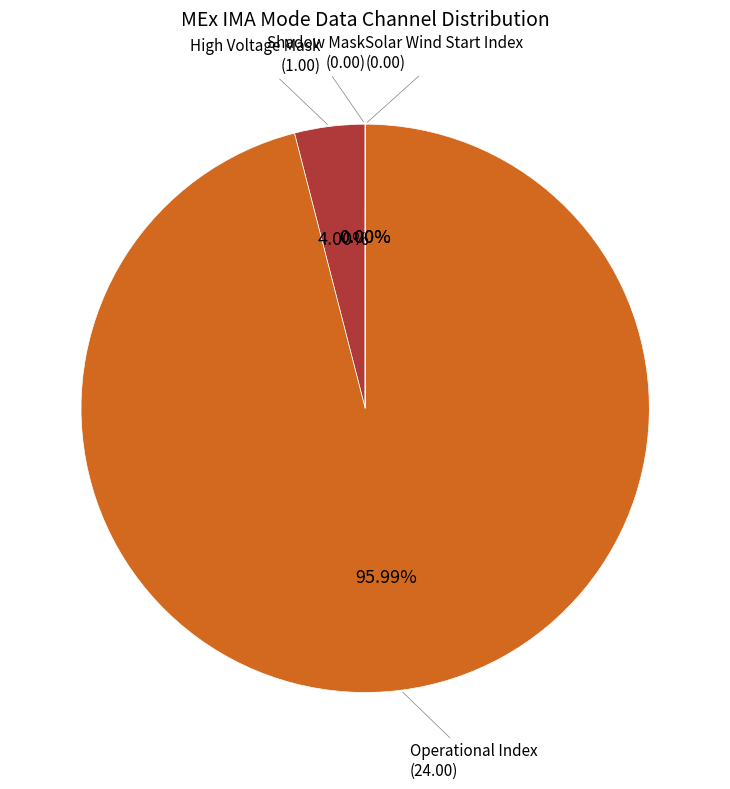

Between Operational Index and High Voltage Mask, which is larger?

Operational Index